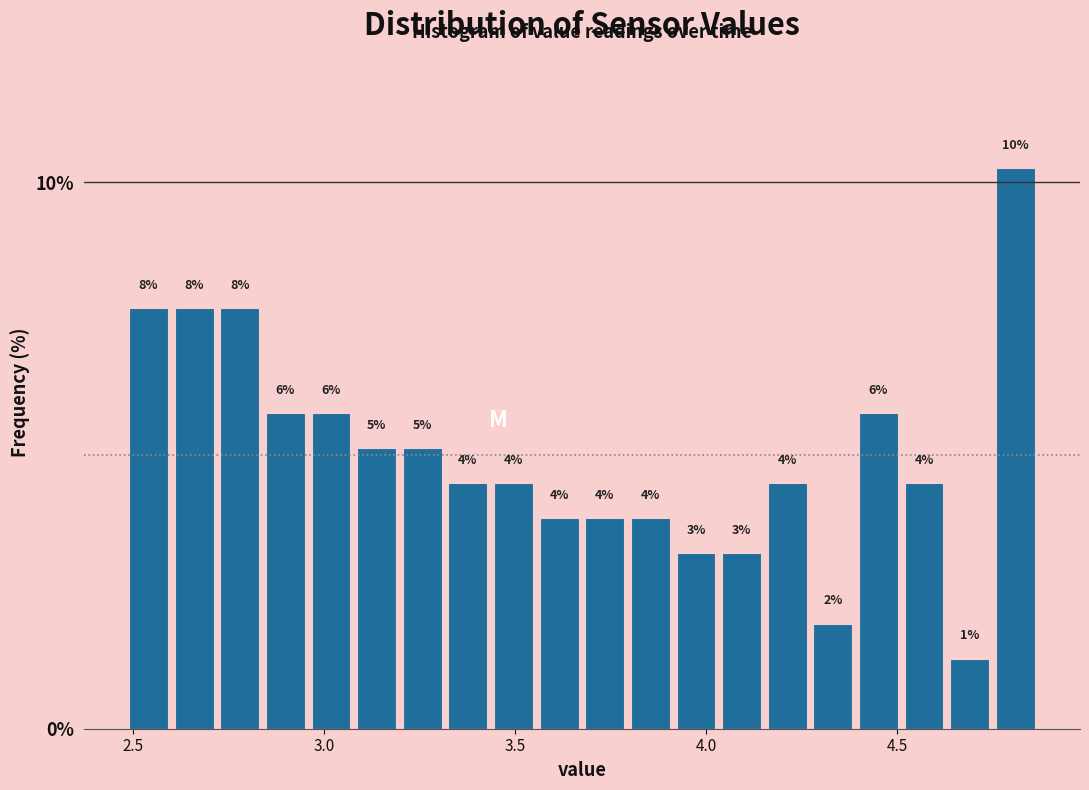

Read against the x-axis, roughly where is the centre of the tallest bar?

4.80